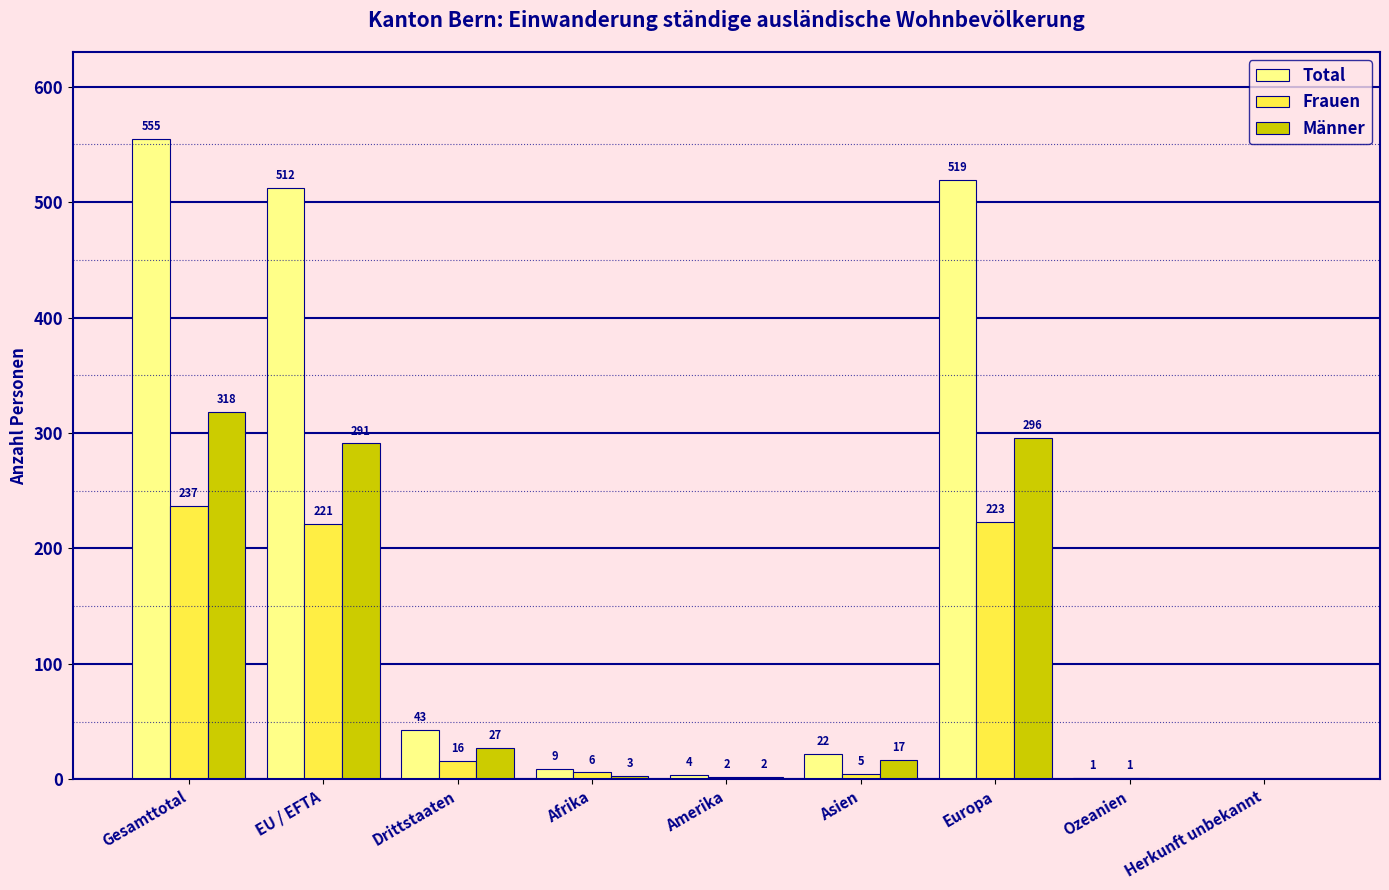

What is the average value of the Total series?

185